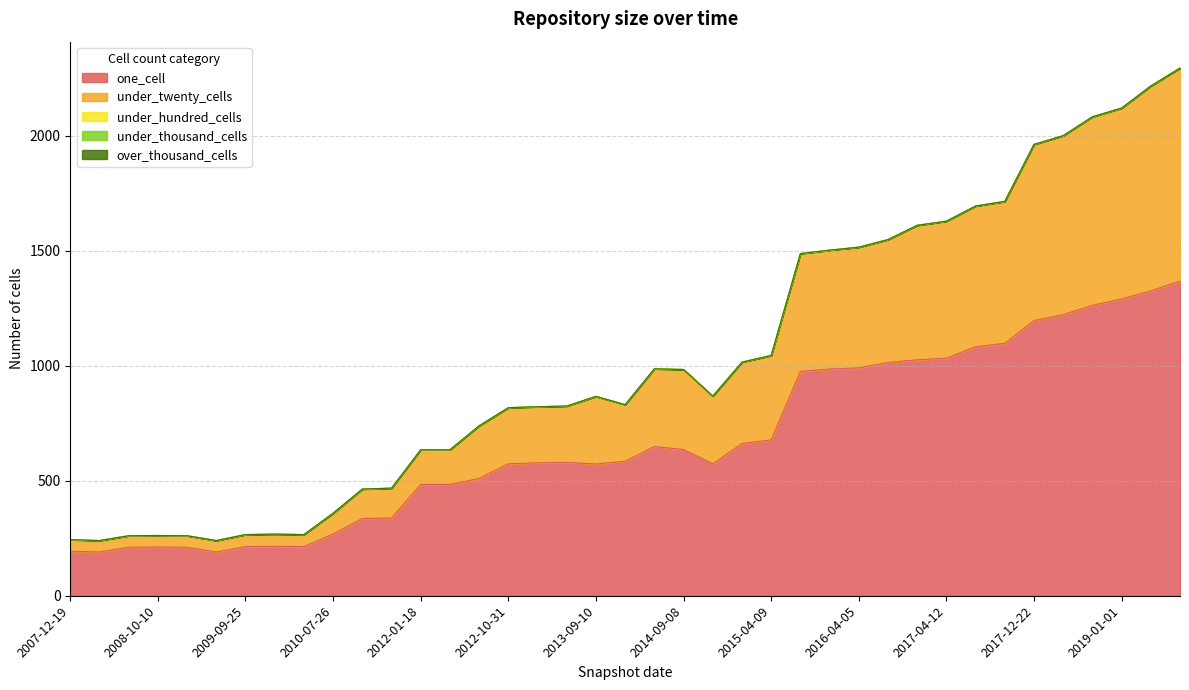

What is the highest value of the one_cell series?

1369